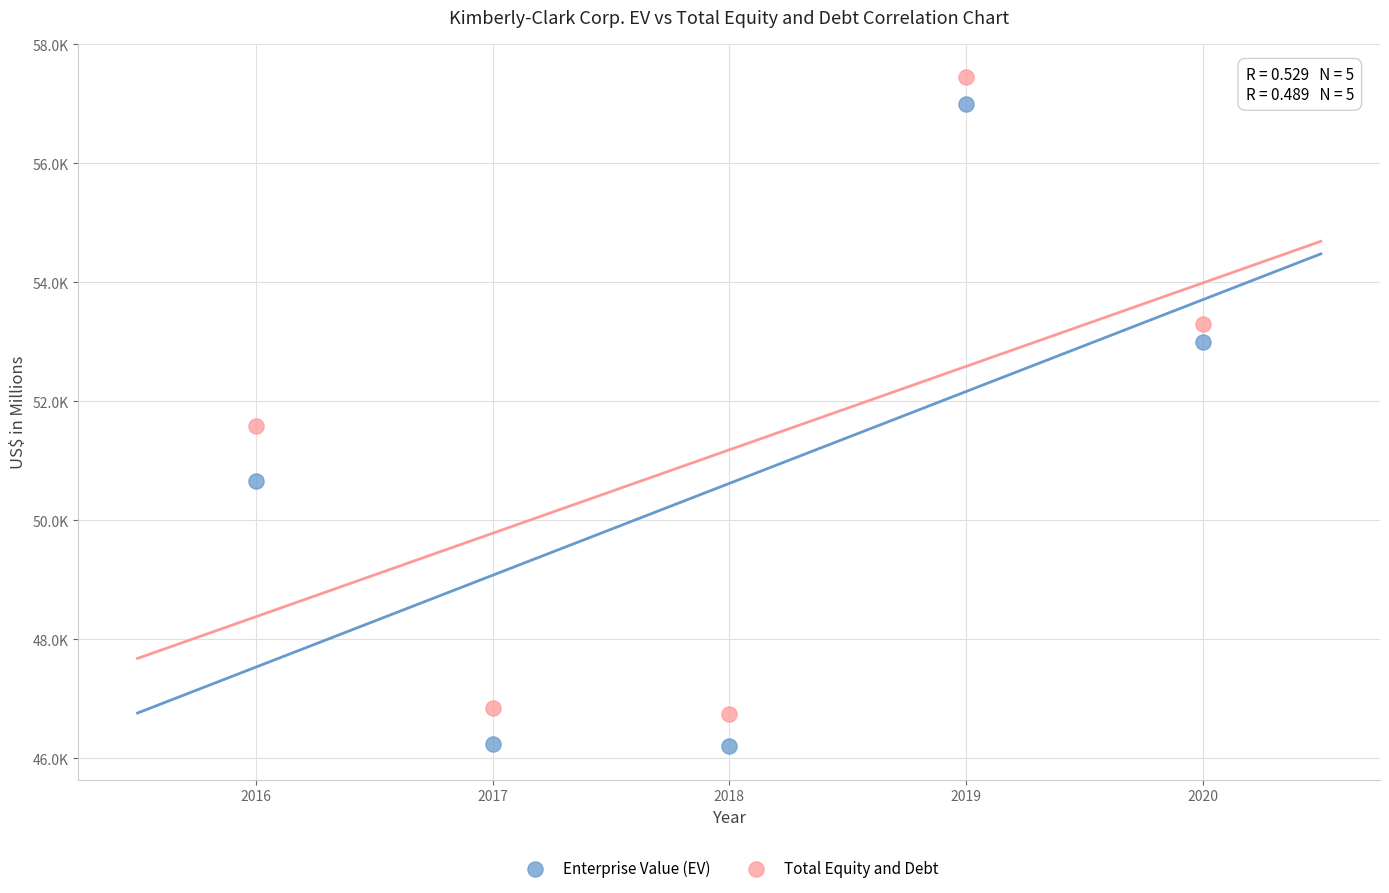

What are all the series names shown in the legend?

Enterprise Value (EV), Total Equity and Debt